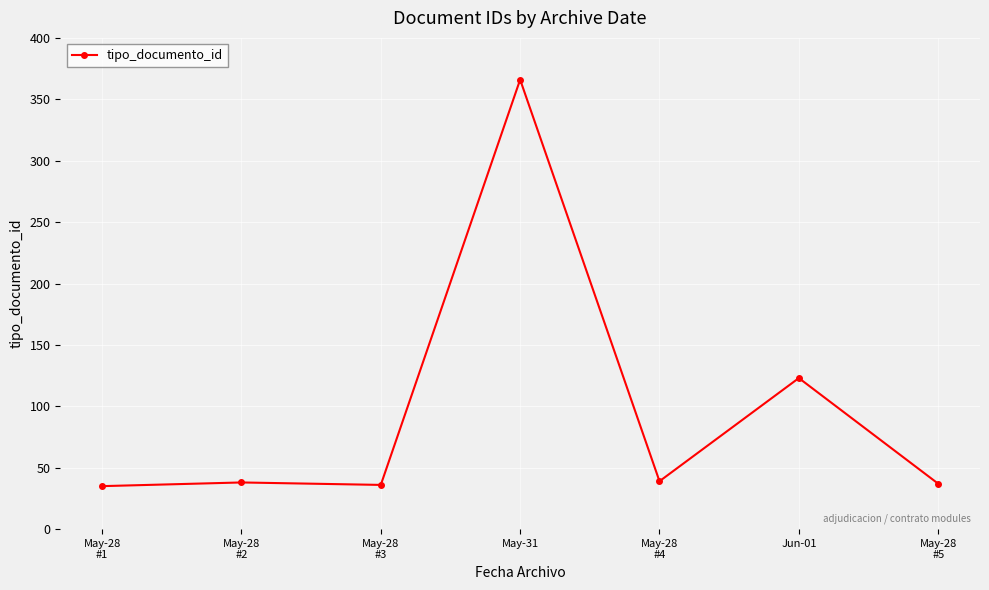

Read the value at Jun-01.

123